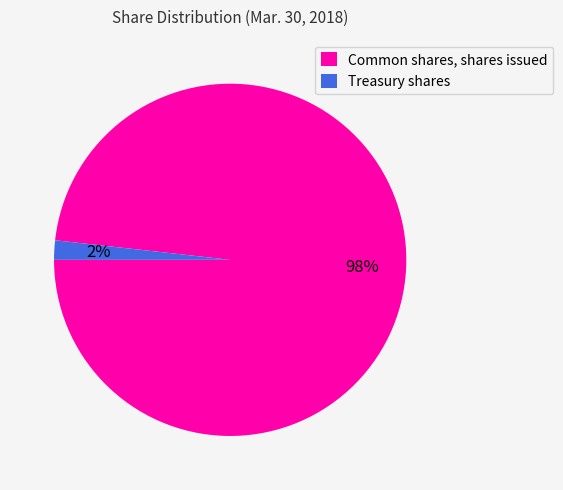

Does any single category account for the majority?

Yes